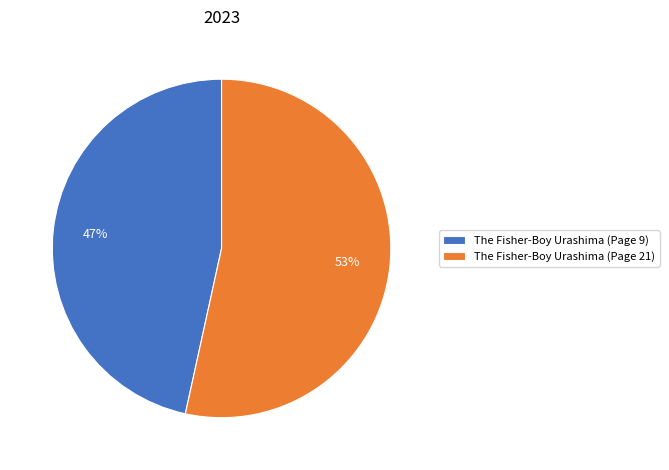

Rank the categories by value from lowest to highest.

The Fisher-Boy Urashima (Page 9), The Fisher-Boy Urashima (Page 21)